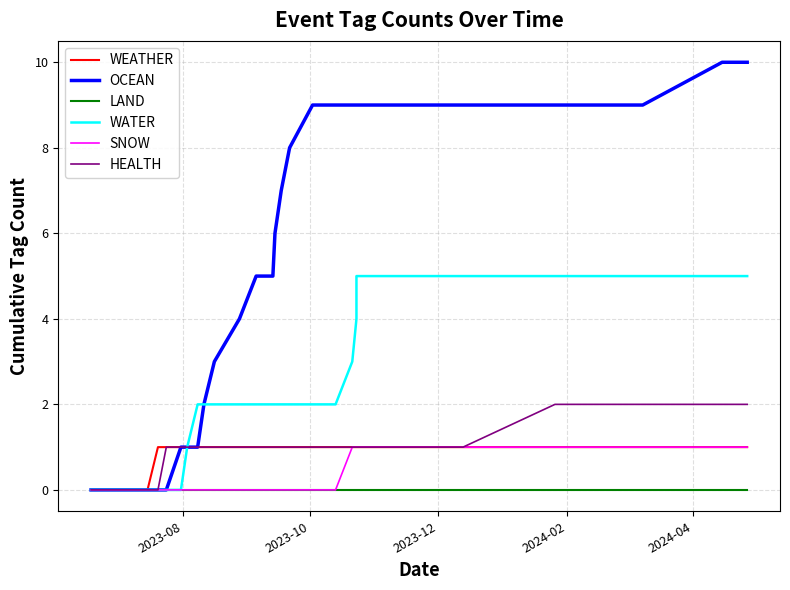

True or false: LAND and SNOW cross at least once.

False